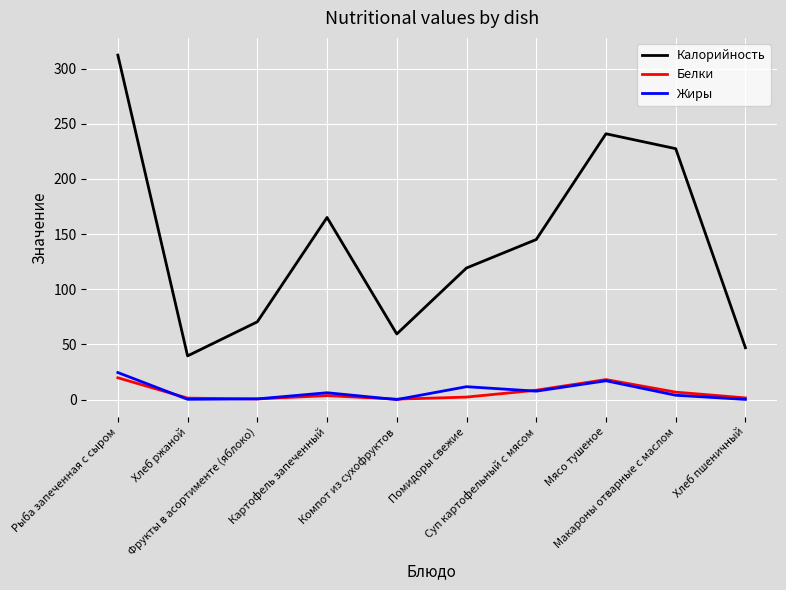

True or false: Белки and Калорийность intersect in this chart.

False